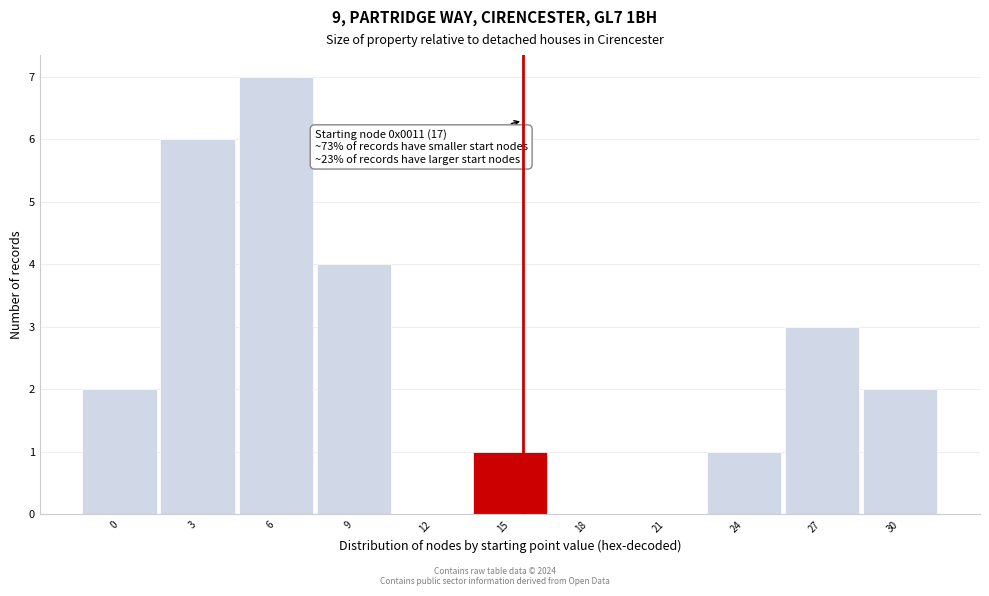

Reading left to right, what are all the values shown in this chart?

0=2	3=6	6=7	9=4	12=0	15=1	18=0	21=0	24=1	27=3	30=2